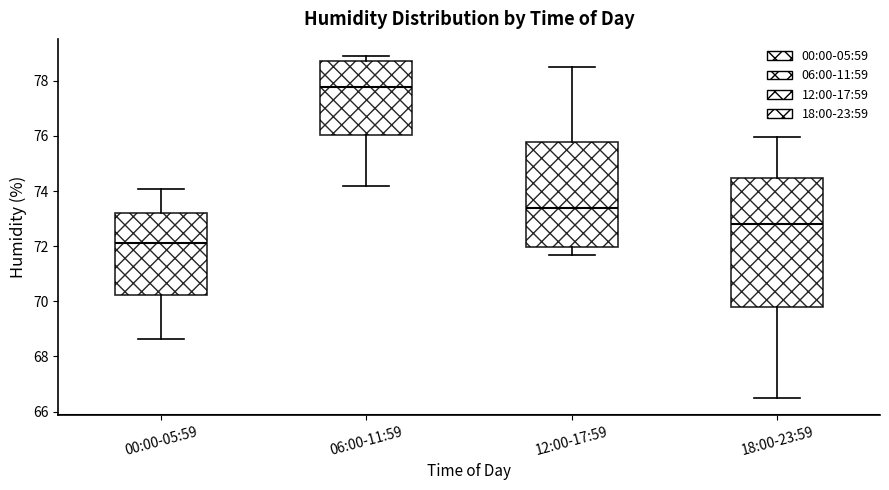

Which box is the tallest, from its lower edge to its upper edge?

18:00-23:59